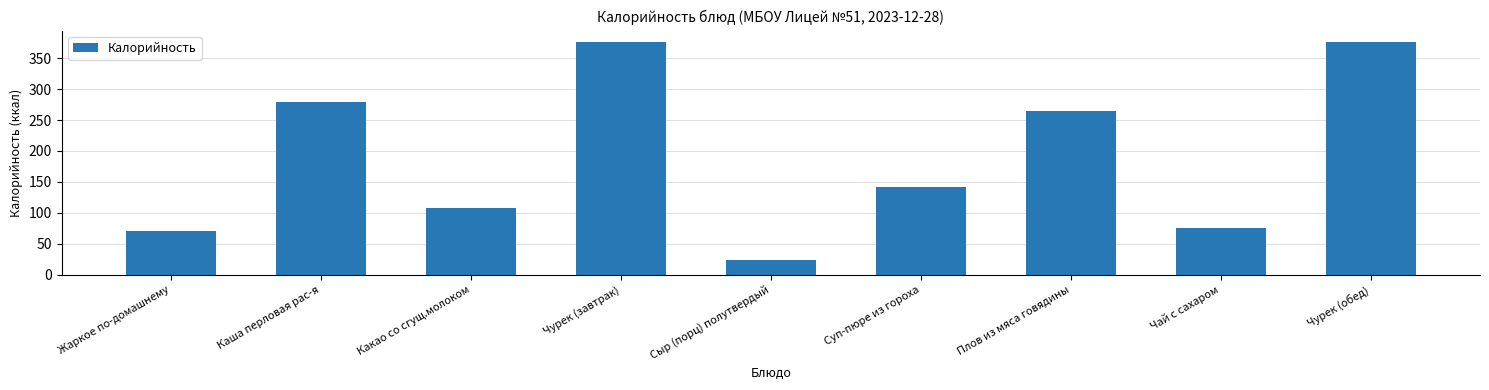

Which has a higher value, Жаркое по-домашнему or Суп-пюре из гороха?

Суп-пюре из гороха